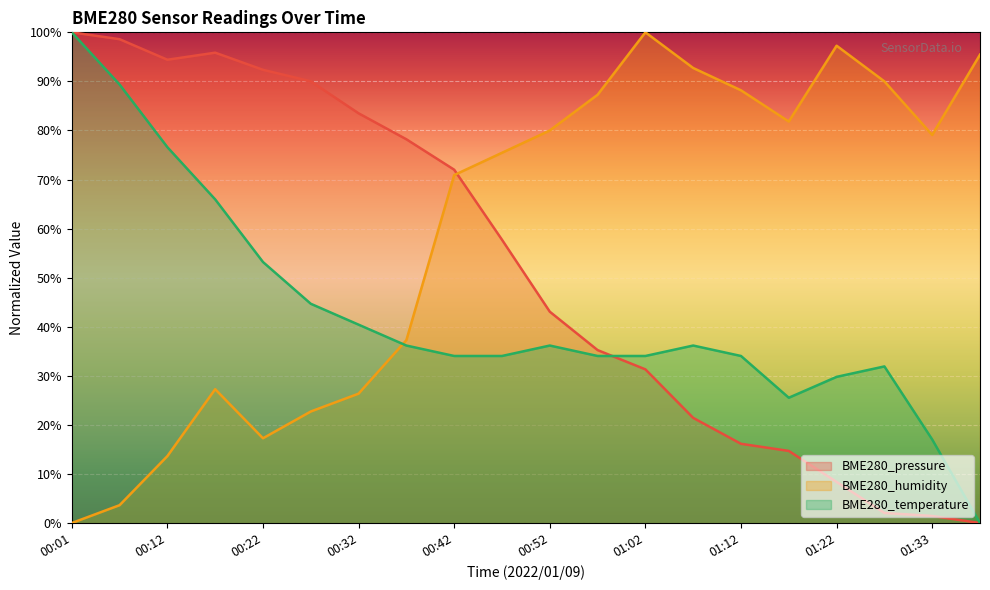

True or false: BME280_temperature has a value of 34.0 at 00:47.

True